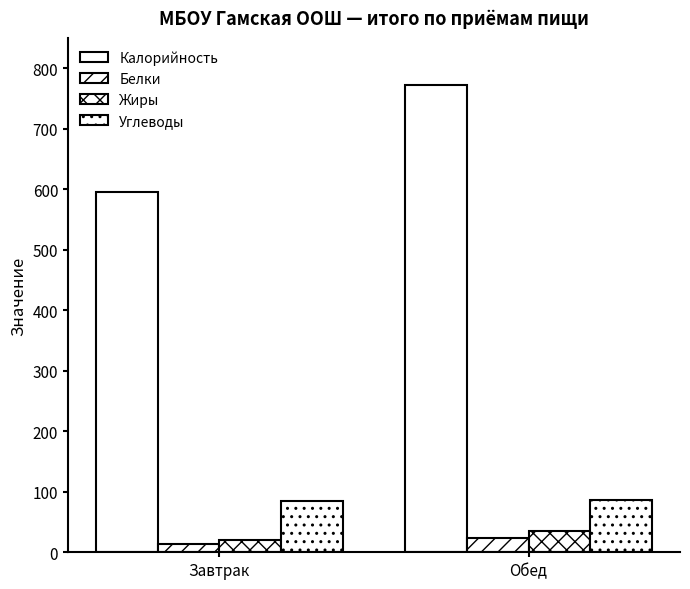

How many data points in Жиры are less than 36?

1